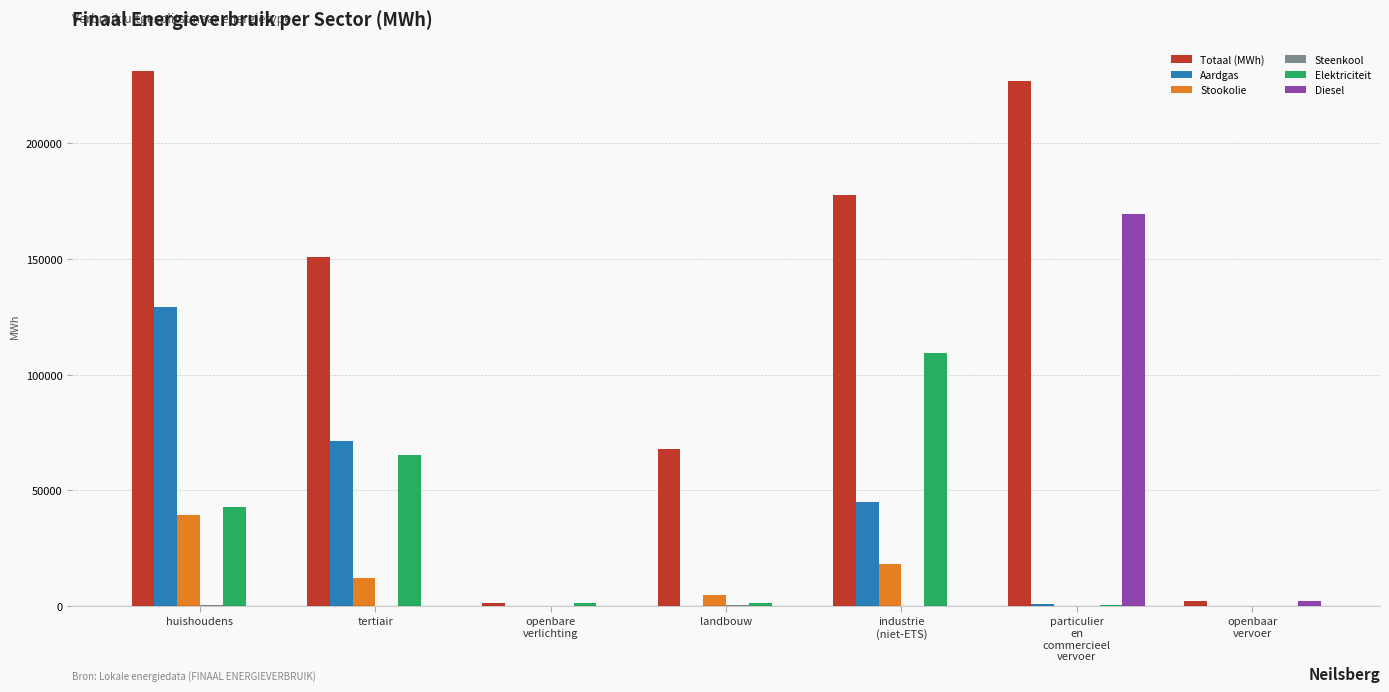

At which category is the sum across all series the highest?

huishoudens